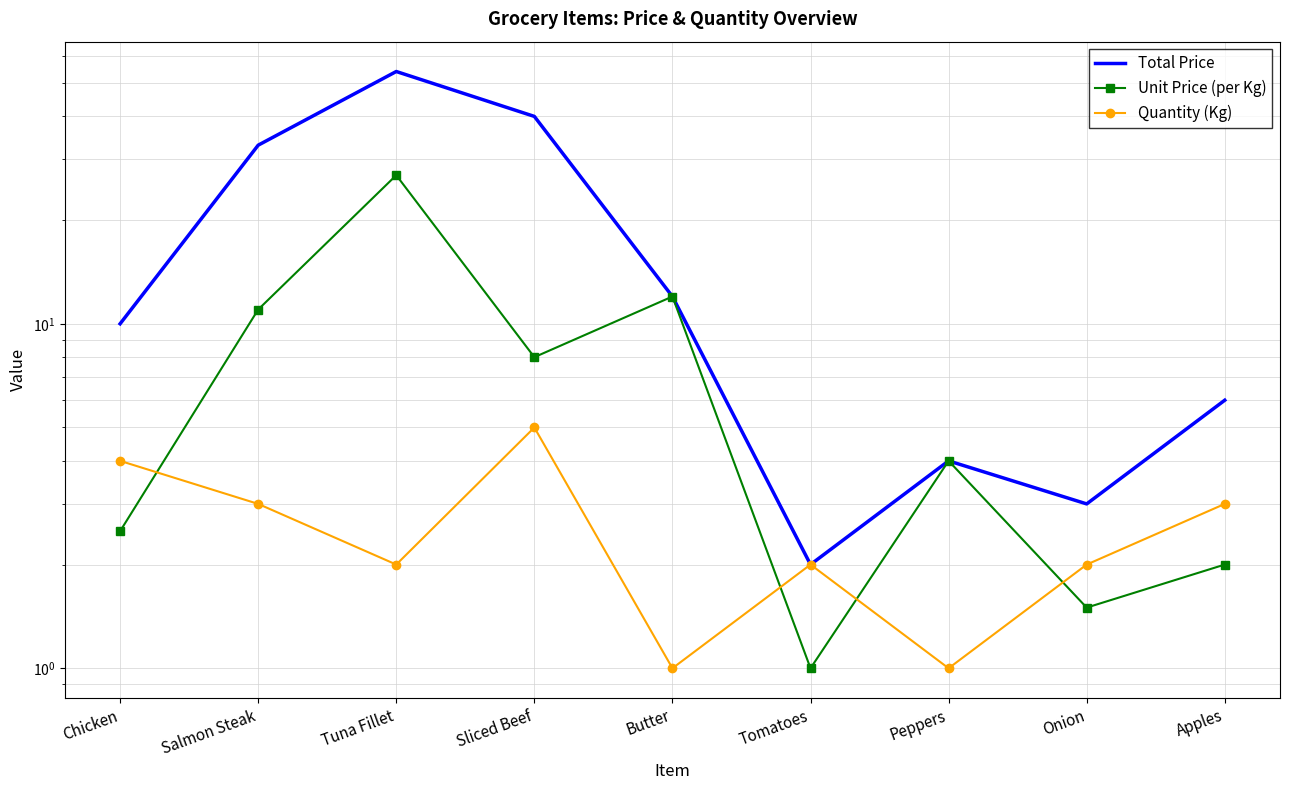

Which series has the widest spread of values?

Total Price